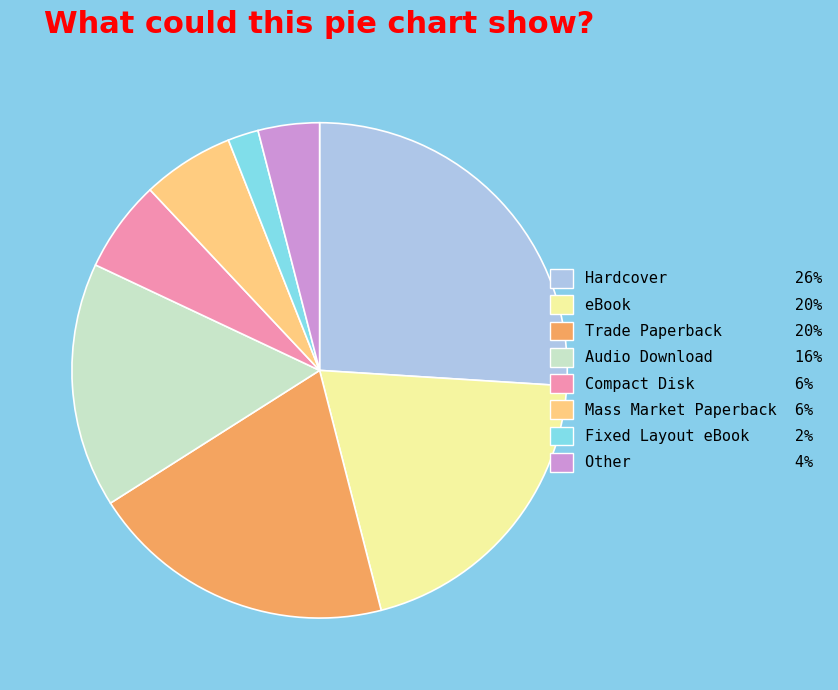

Is it true that Other 4% is 4% of the pie?

True